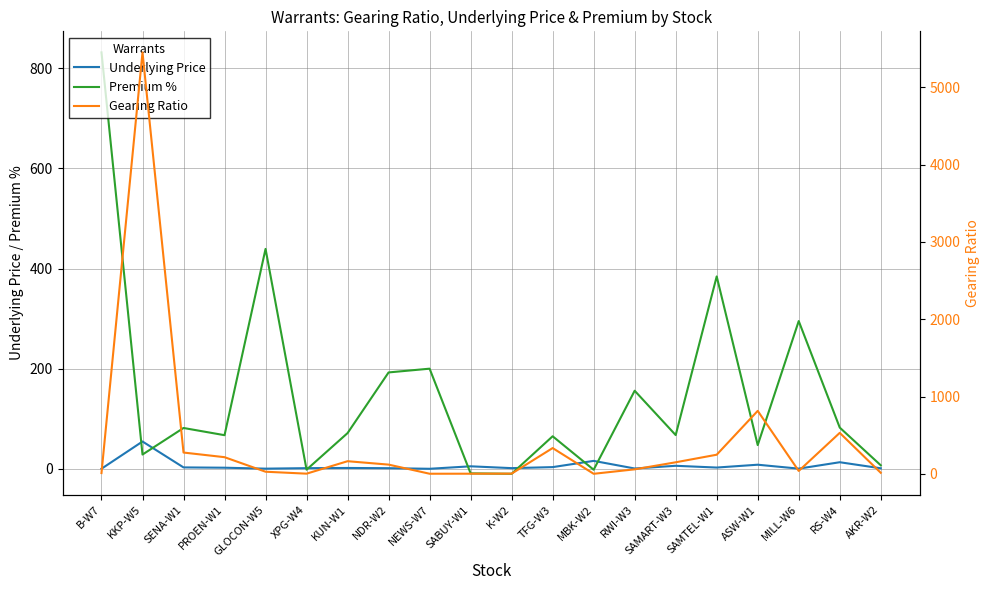

Which series has the largest total across all categories?

Gearing Ratio